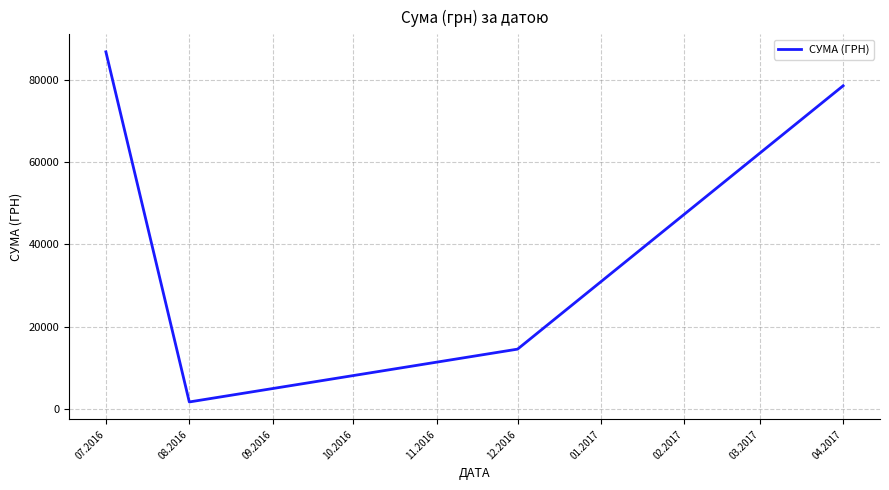

List the labels in order of value, smallest first.

08.2016, 12.2016, 04.2017, 07.2016